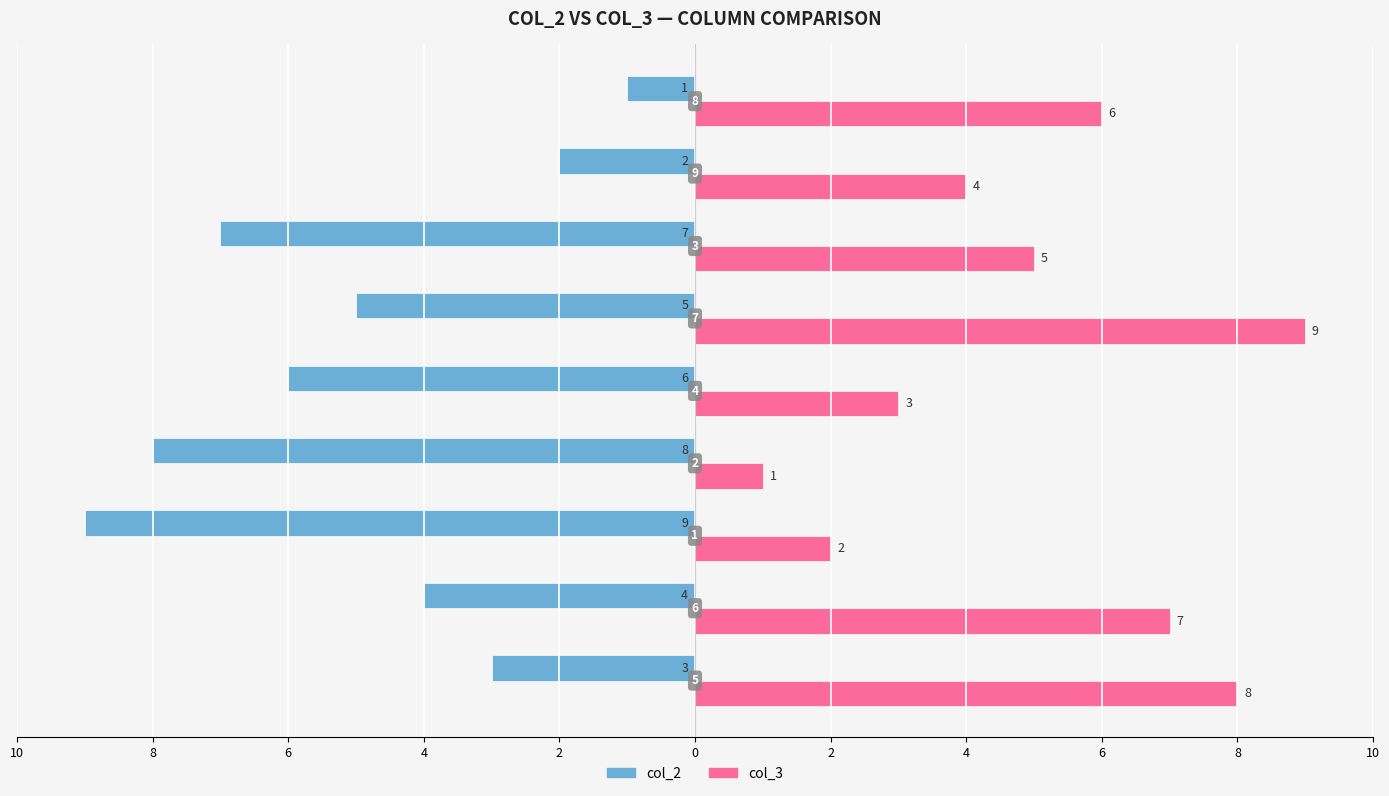

What is the difference between the second highest and minimum values in the col_2 series?

7